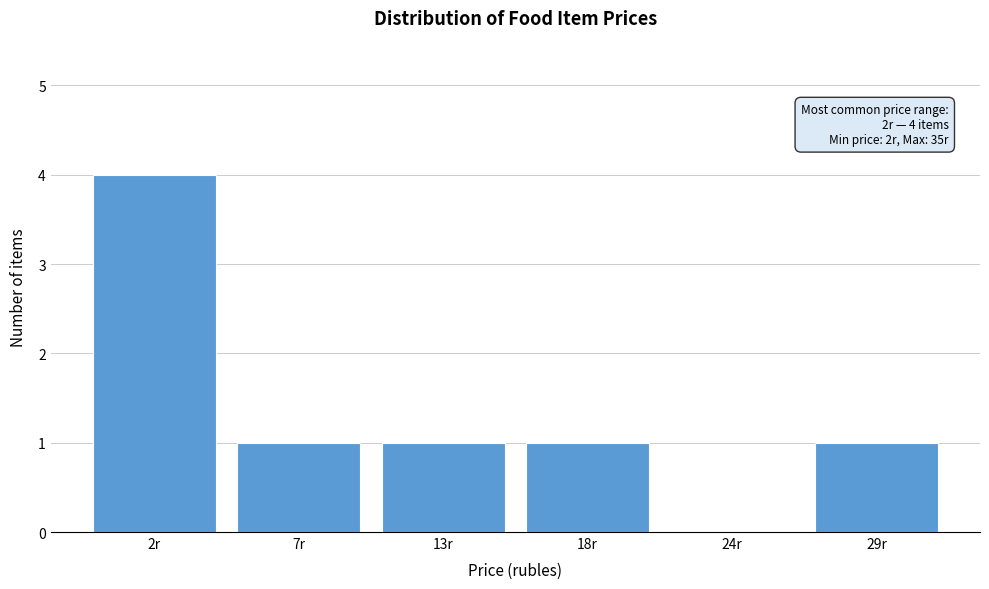

Reading left to right, list all the values displayed in this chart.

2r=4	7r=1	13r=1	18r=1	24r=0	29r=1